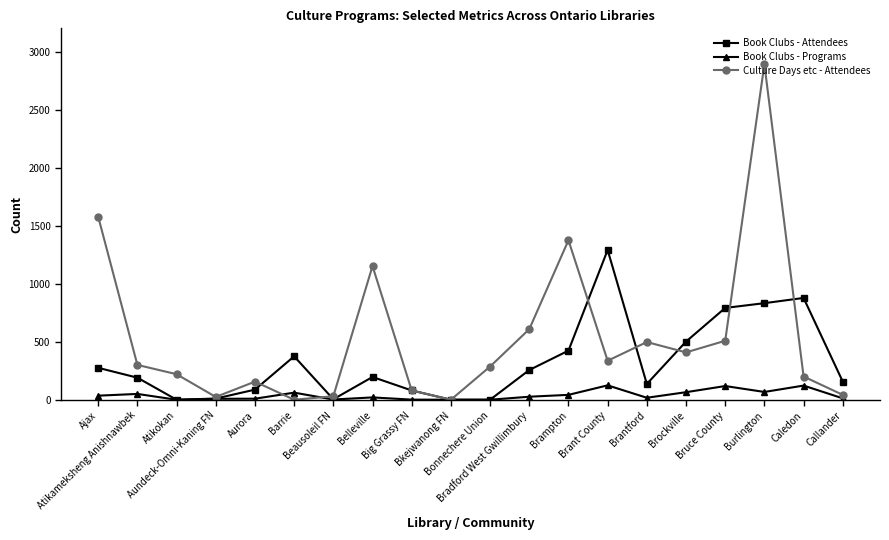

What is the highest value of the Book Clubs - Attendees series?

1290